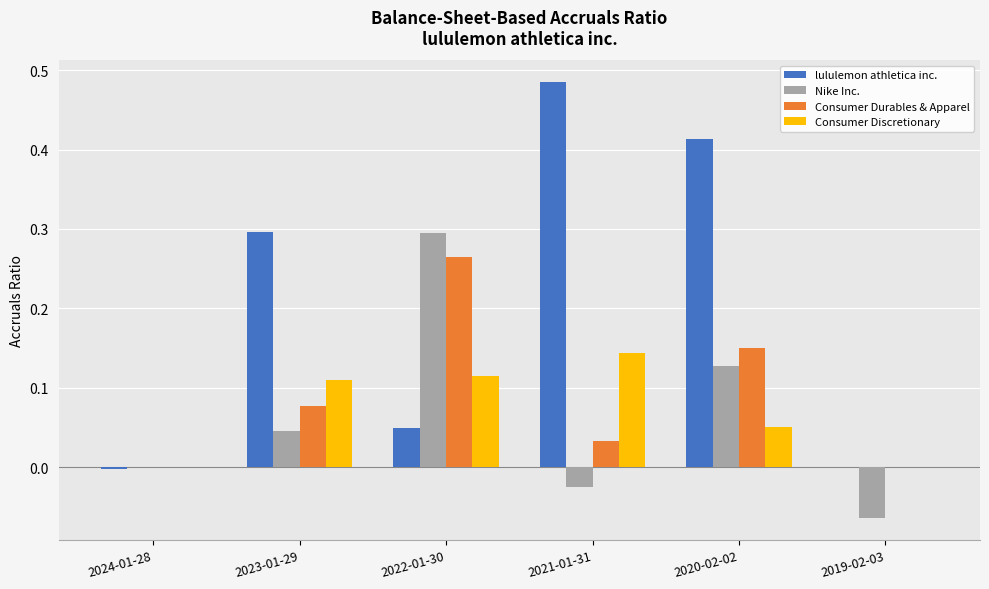

At which category does the chart reach its peak across all series?

2021-01-31